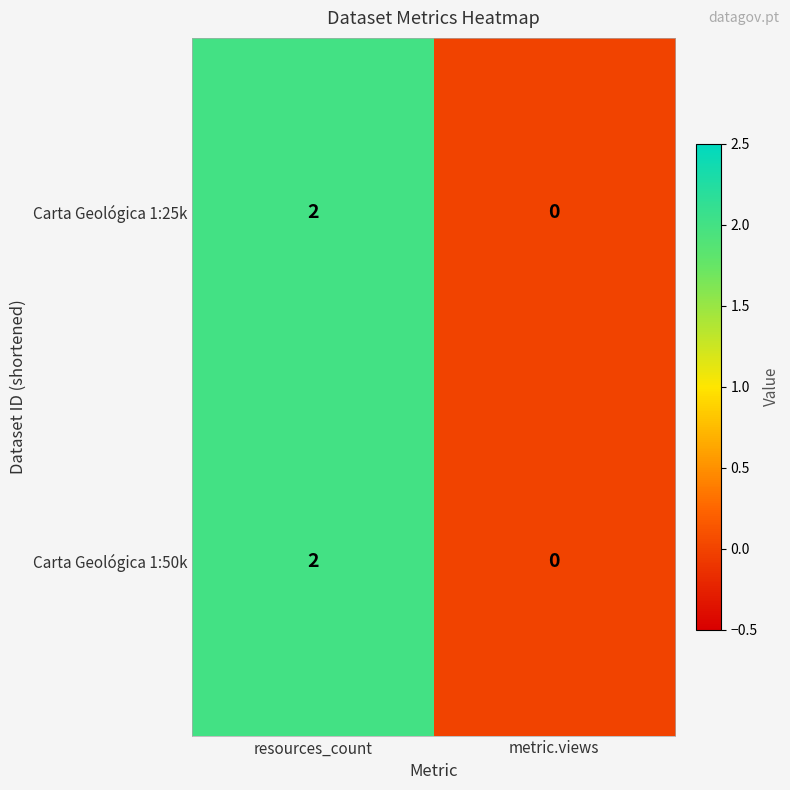

Reading left to right, transcribe all the data shown in this chart.

Carta Geológica 1:25k: resources_count=2	metric.views=0
Carta Geológica 1:50k: resources_count=2	metric.views=0